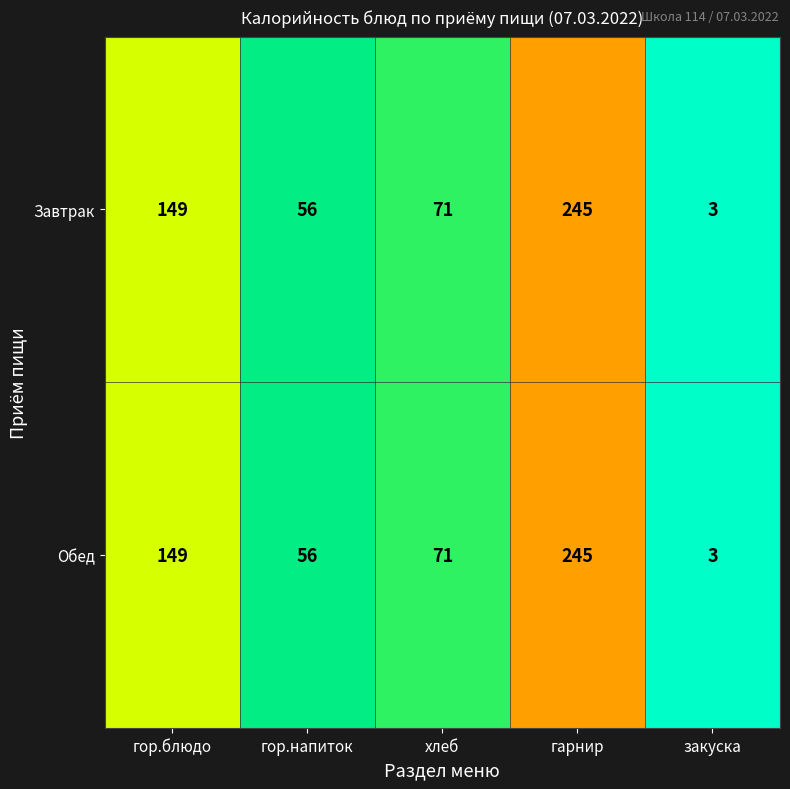

What is the greatest value displayed?

245